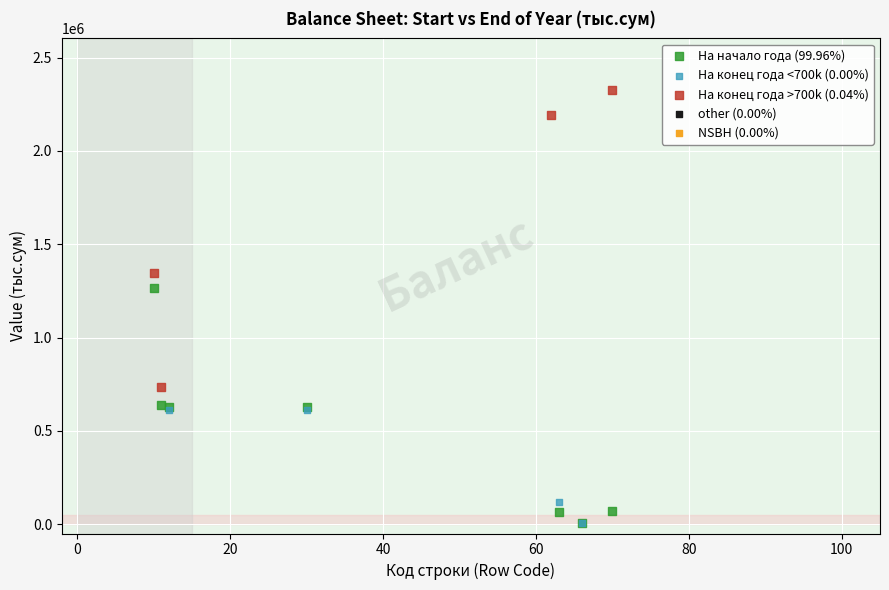

Which series reaches the maximum Y coordinate?

На конец года >700k (0.04%)